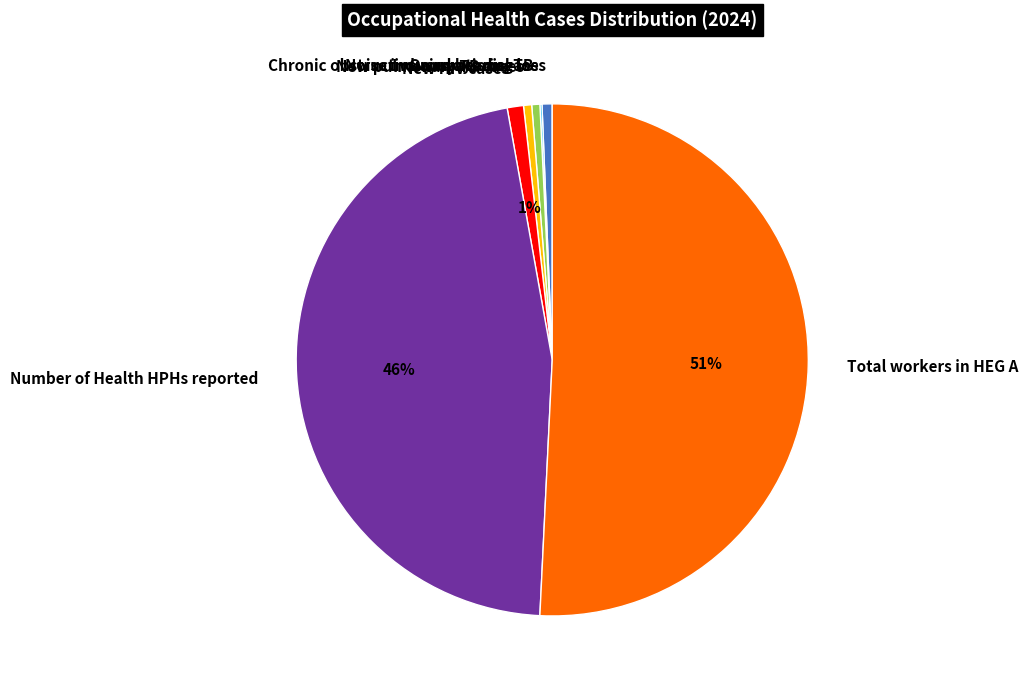

Is there a majority slice in this chart?

Yes